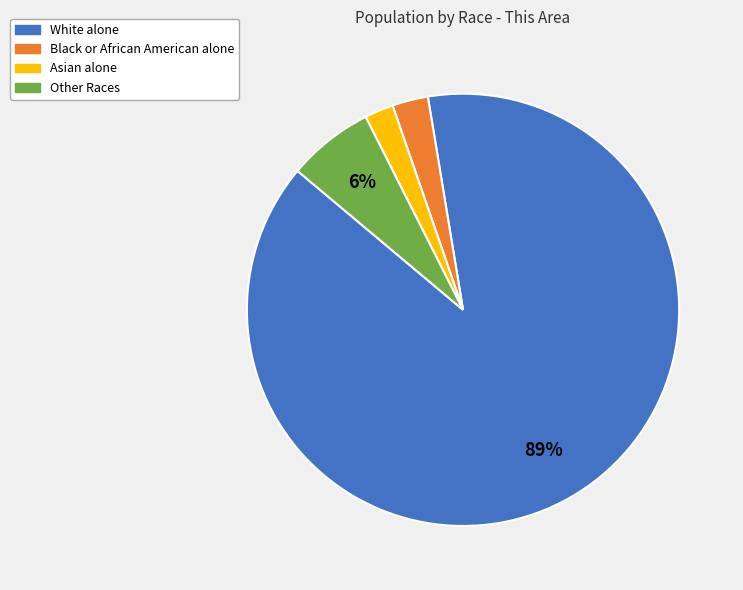

Is there a majority slice in this chart?

Yes